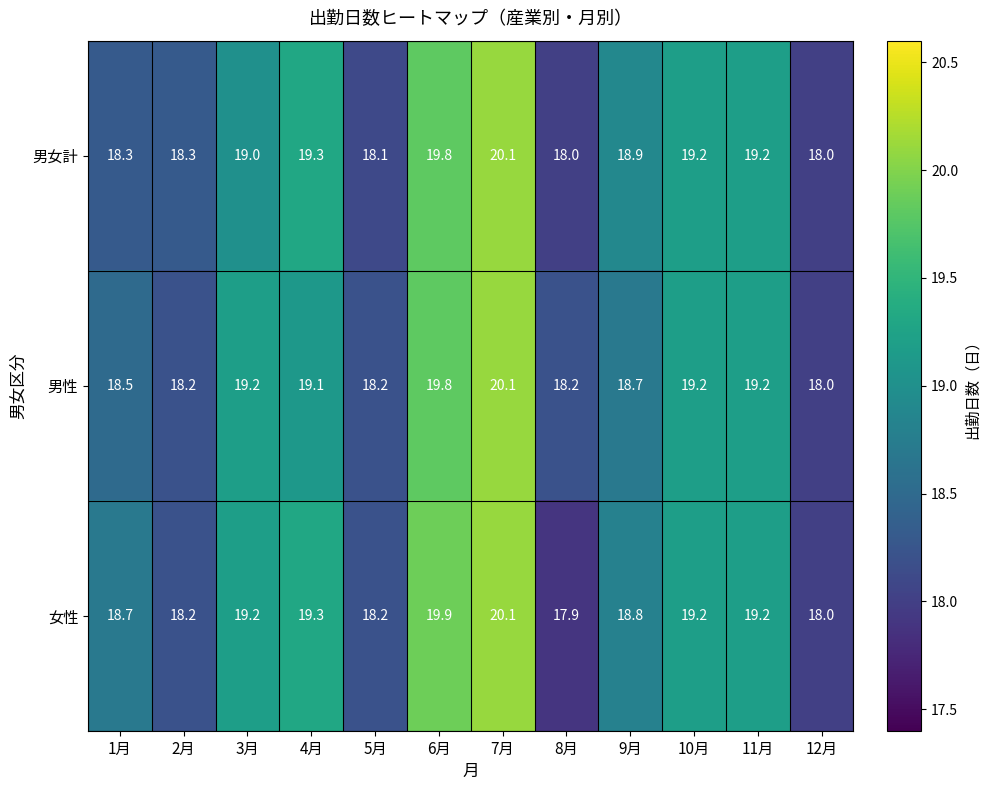

What is the average value of the 女性 series?

18.9